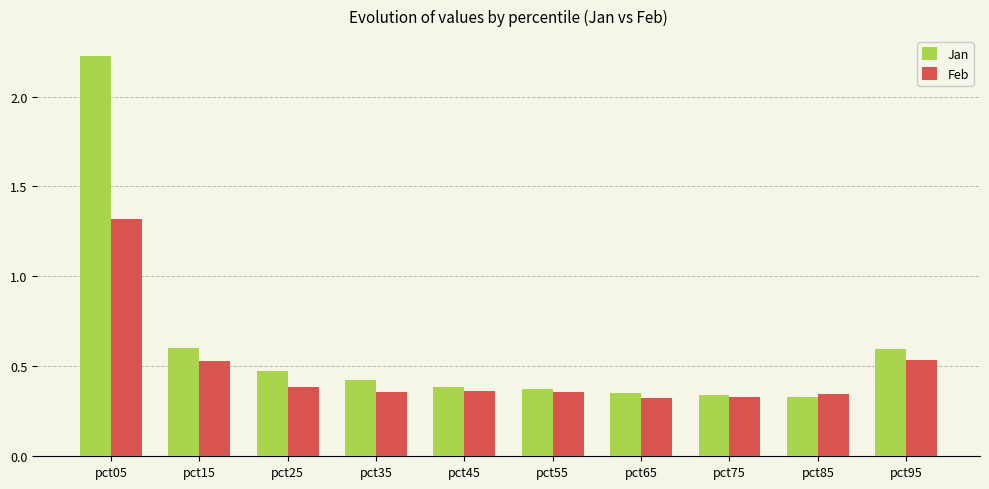

Count the number of categories in the chart.

10